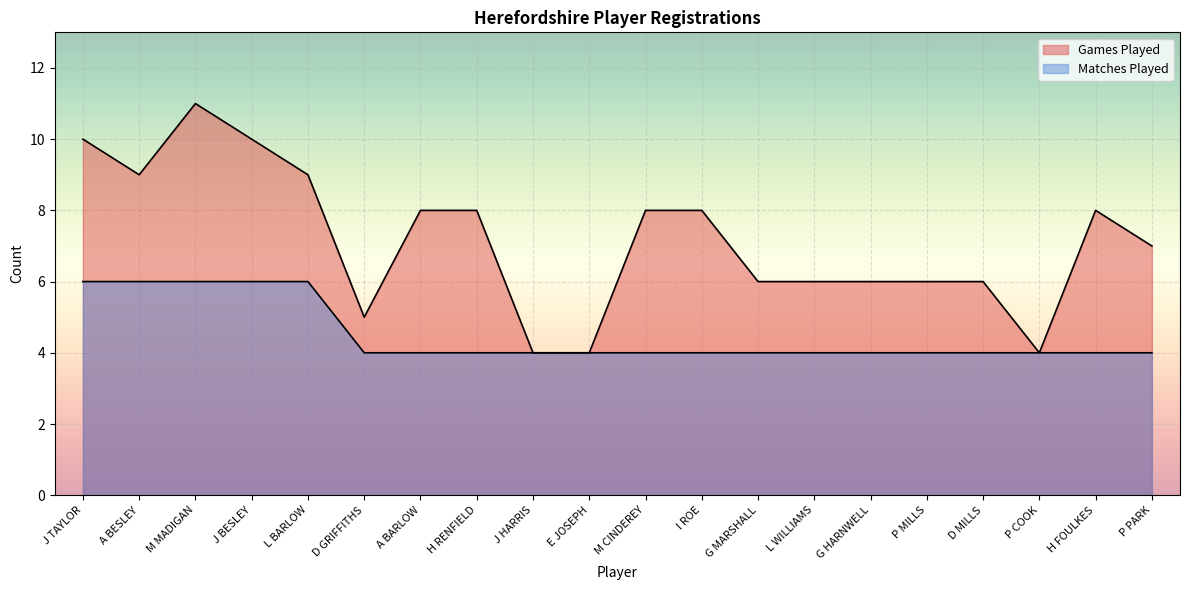

What position from the right is M MADIGAN?

18